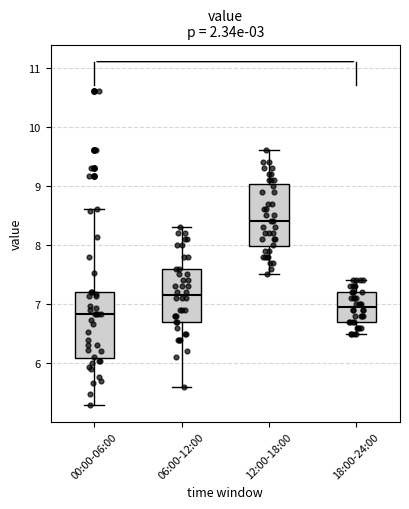

Which box has the lowest median line?

00:00-06:00